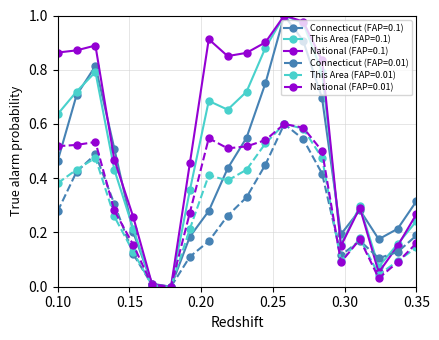

True or false: Connecticut (FAP=0.01) has more than 0 interior local peaks.

True